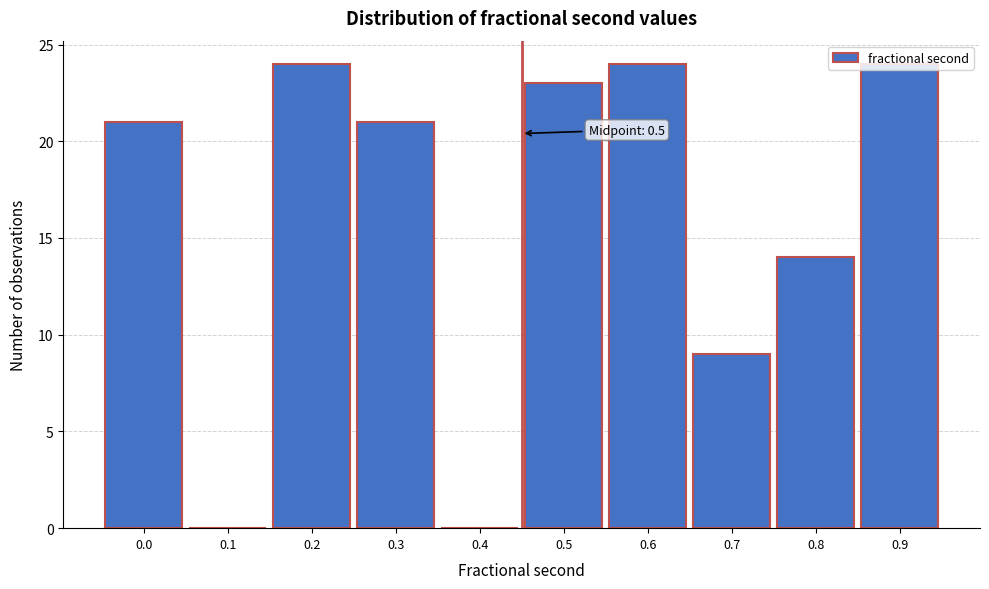

What is the ratio of the value at 0.2 to the value at 0.0?

1.1